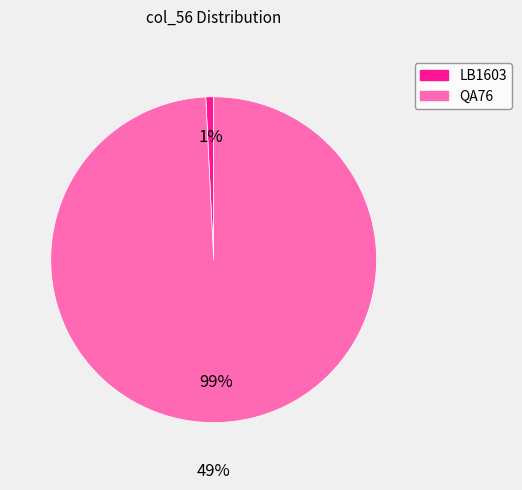

Count the number of slices in the pie.

2